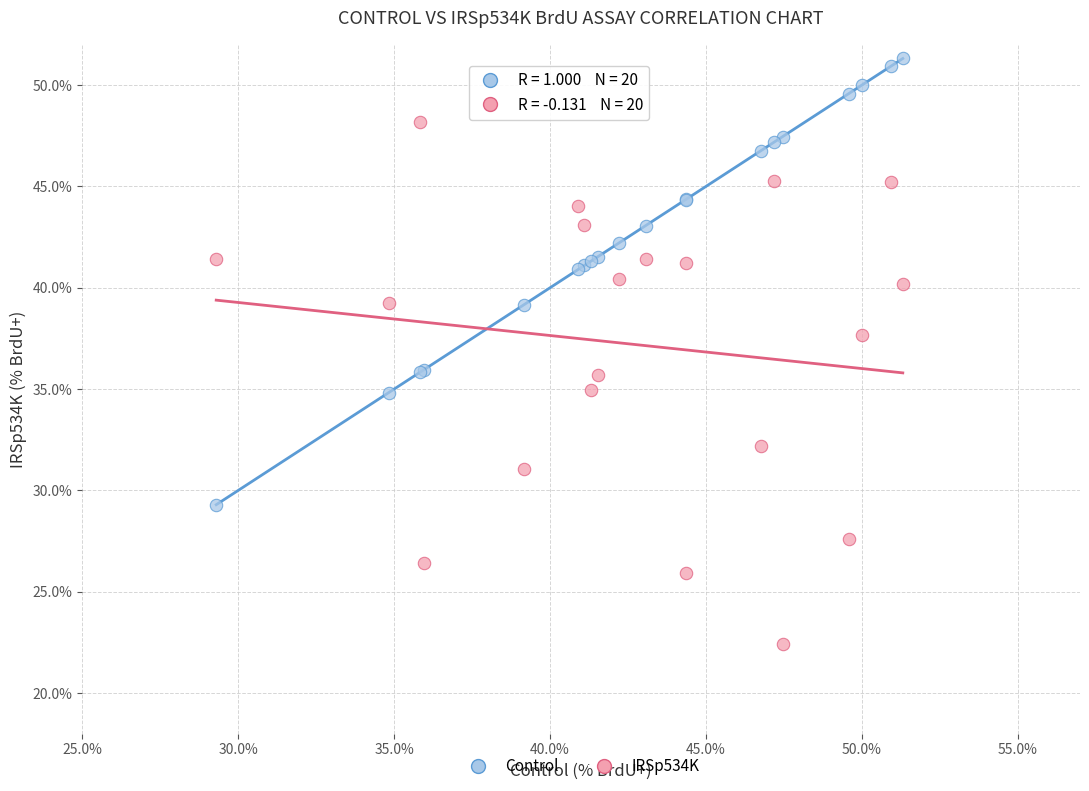

Which series has the largest Y range (max minus min)?

IRSp534K